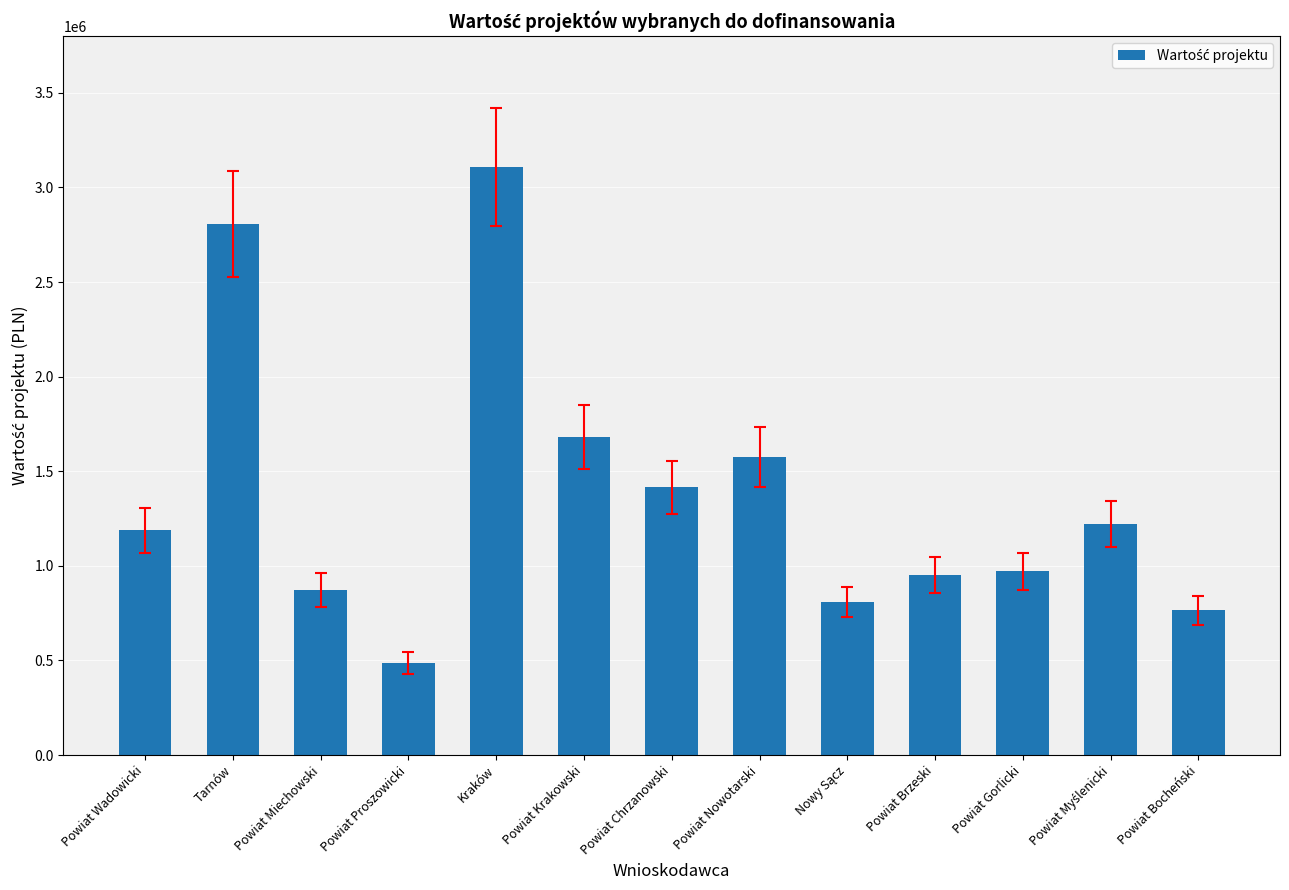

Which has a higher value, Powiat Nowotarski or Powiat Proszowicki?

Powiat Nowotarski